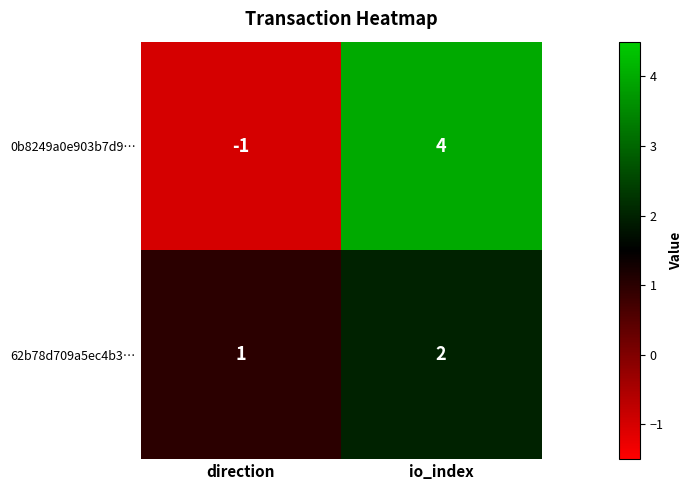

Count the number of categories in the chart.

2